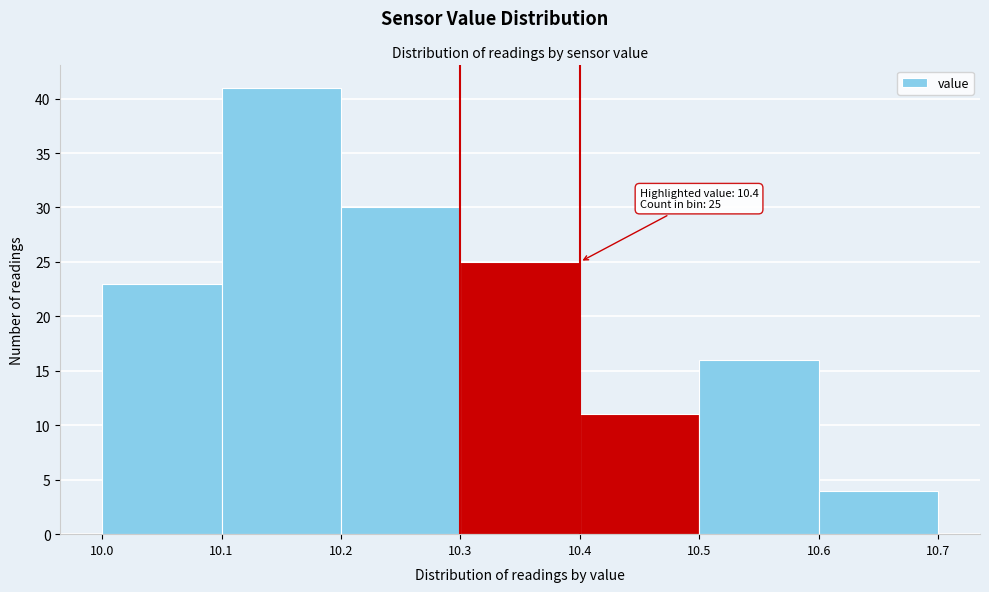

Over which range of the x-axis is the bar tallest?

10.1 to 10.2